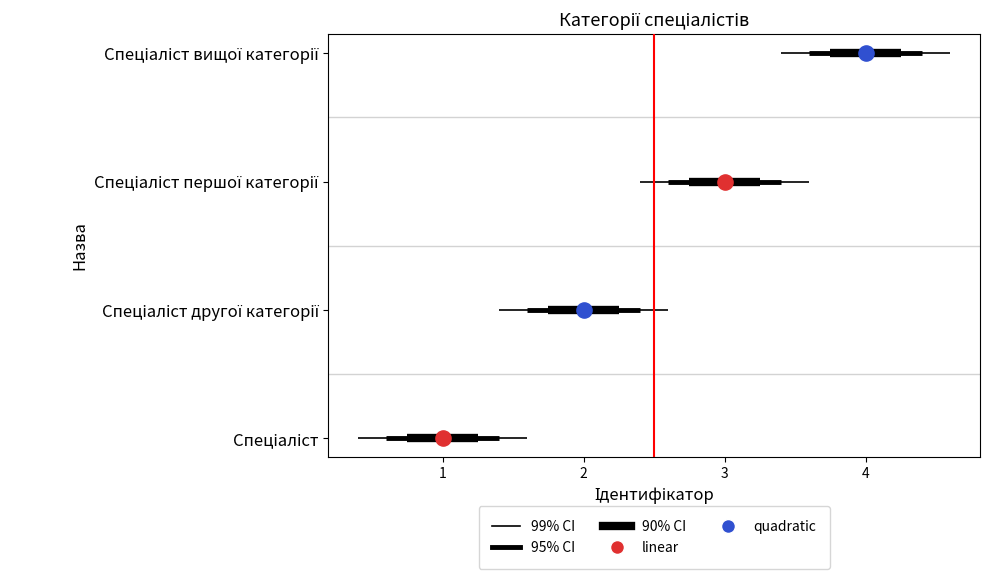

Which has a higher value, Спеціаліст першої категорії or Спеціаліст другої категорії?

Спеціаліст першої категорії